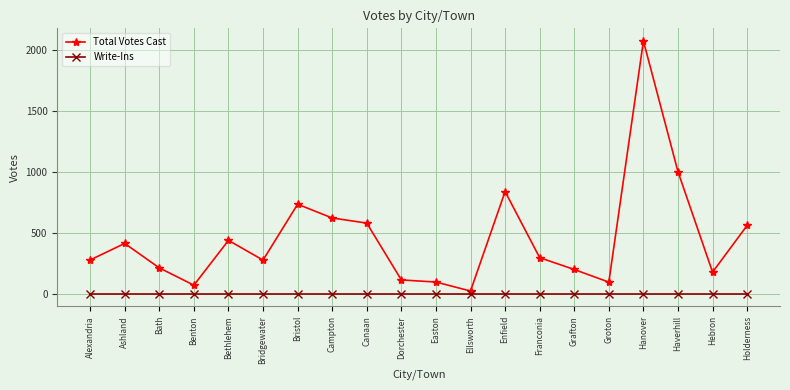

What is the value of the Total Votes Cast point at the 19th from the left?

177